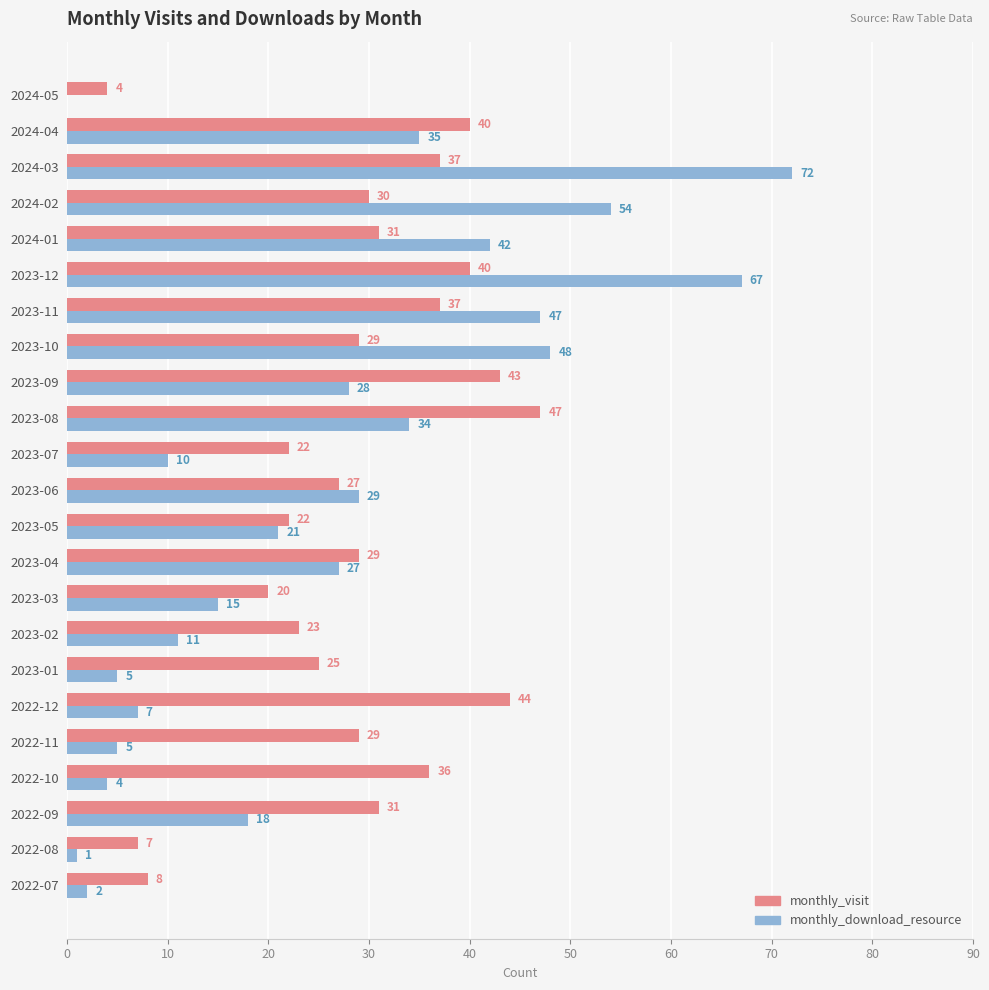

Which series has the largest range (max minus min)?

monthly_download_resource